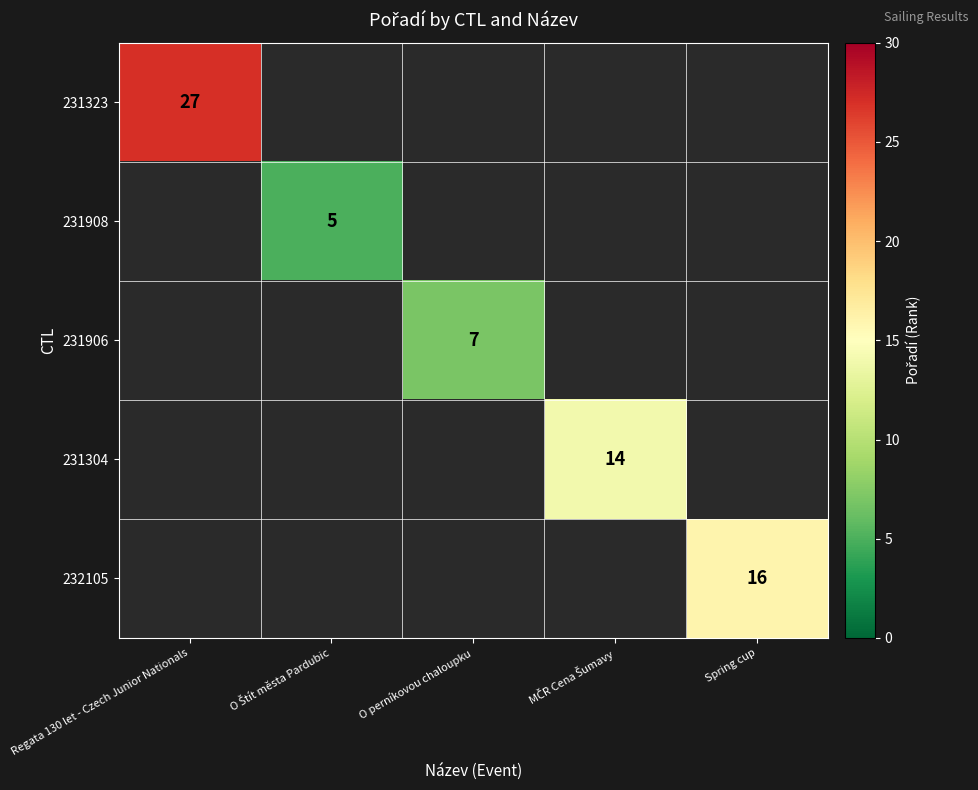

List the labels in order of 232105 value, largest first.

Regata 130 let - Czech Junior Nationals, O Štít města Pardubic, O perníkovou chaloupku, MČR Cena Šumavy, Spring cup